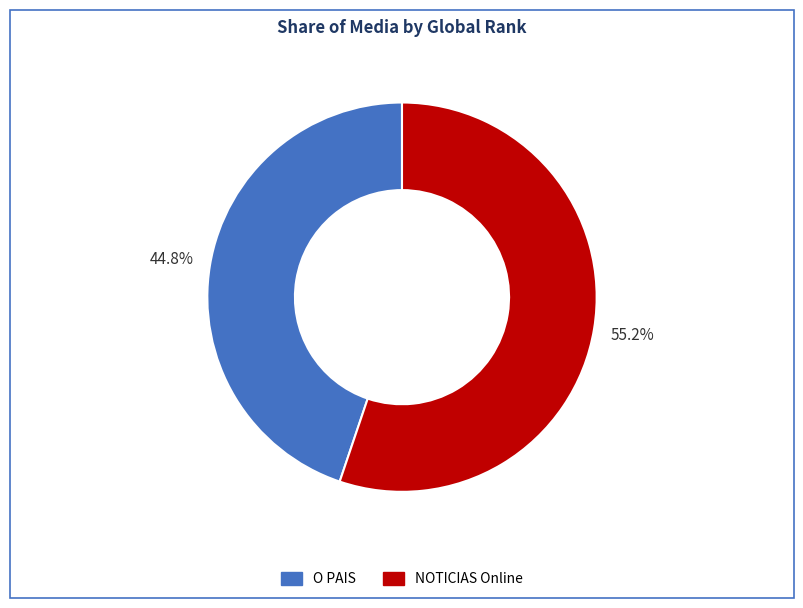

How much of the chart is everything except O PAIS?

55.2%